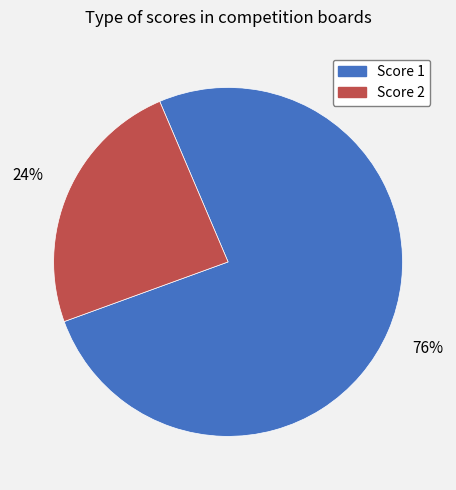

Is there a majority slice in this chart?

Yes